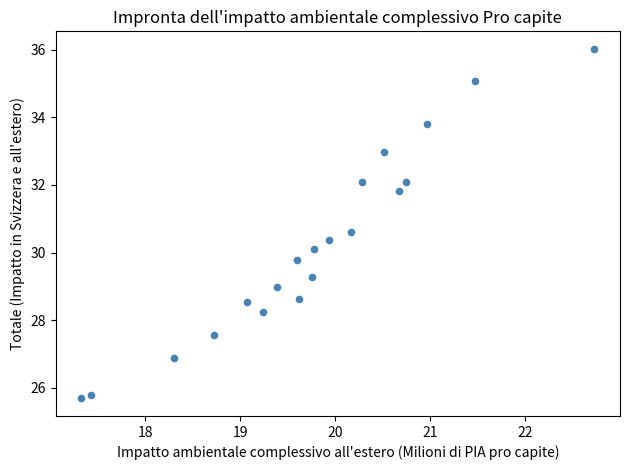

What is the range of X values (max minus min)?

5.4